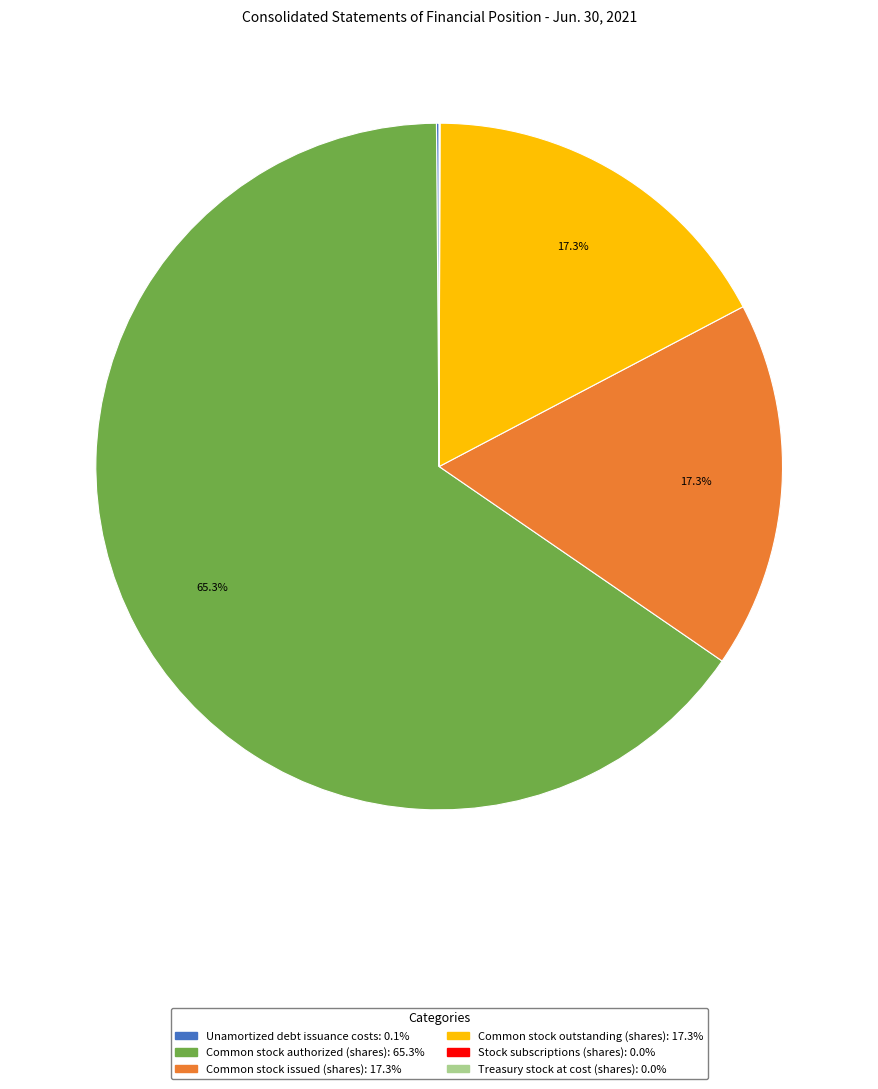

Does Common stock authorized (shares) represent more than half of the total?

Yes